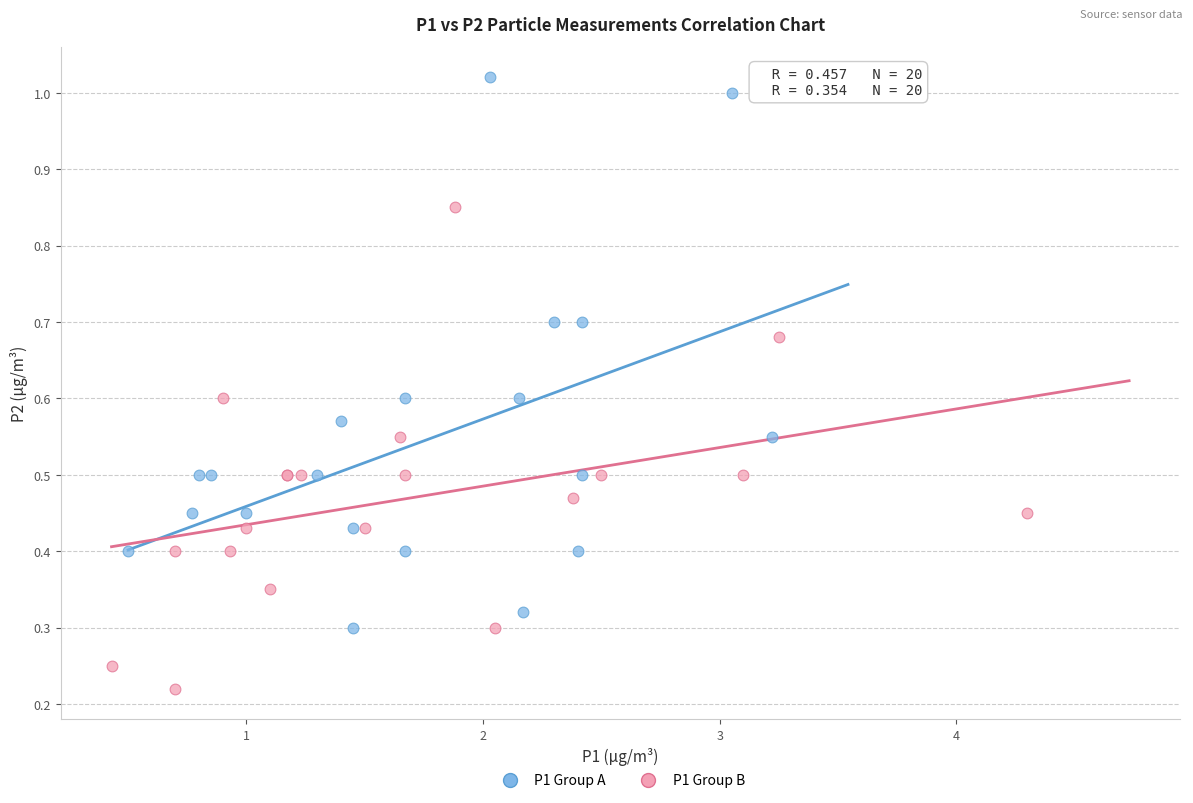

What are all the series names shown in the legend?

P1 Group A, P1 Group B